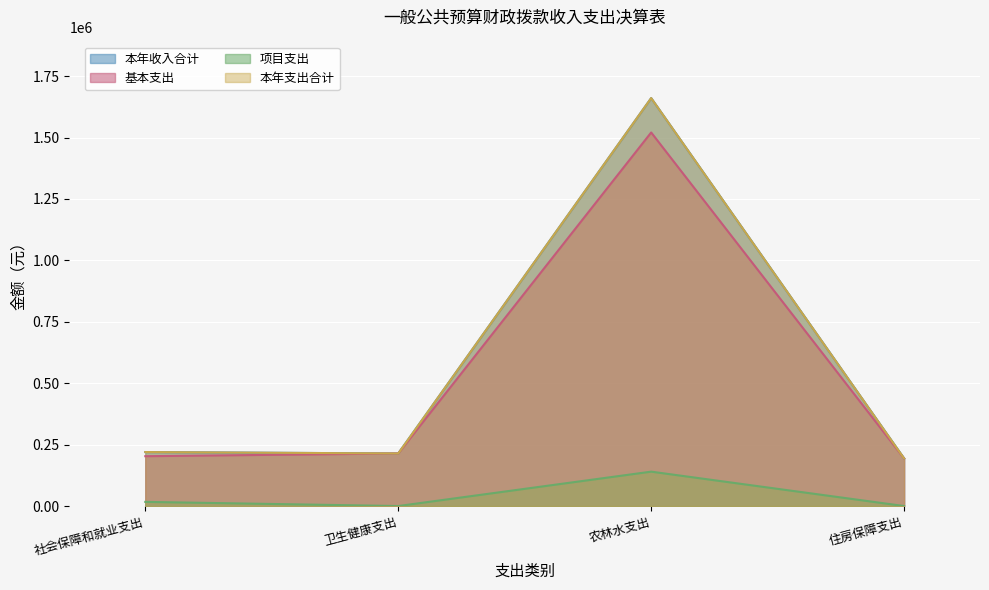

Which has a higher value, 社会保障和就业支出 or 卫生健康支出?

社会保障和就业支出